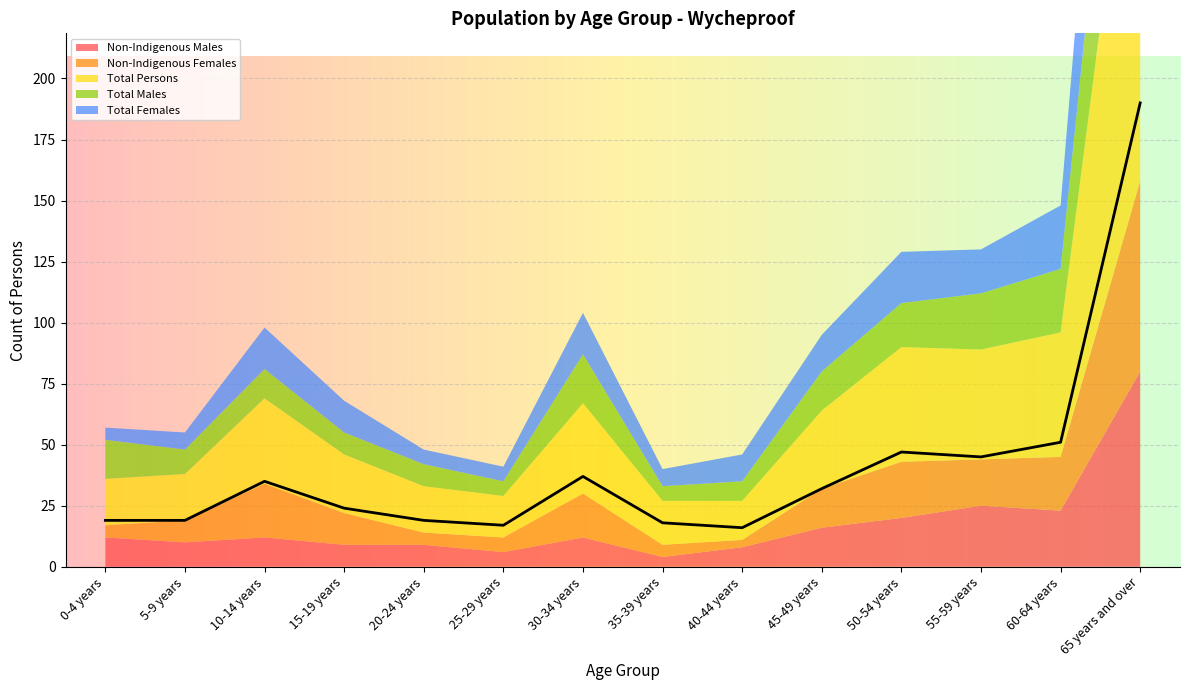

What is the approximate value of Total Persons at 5-9 years, to the nearest 5?

20